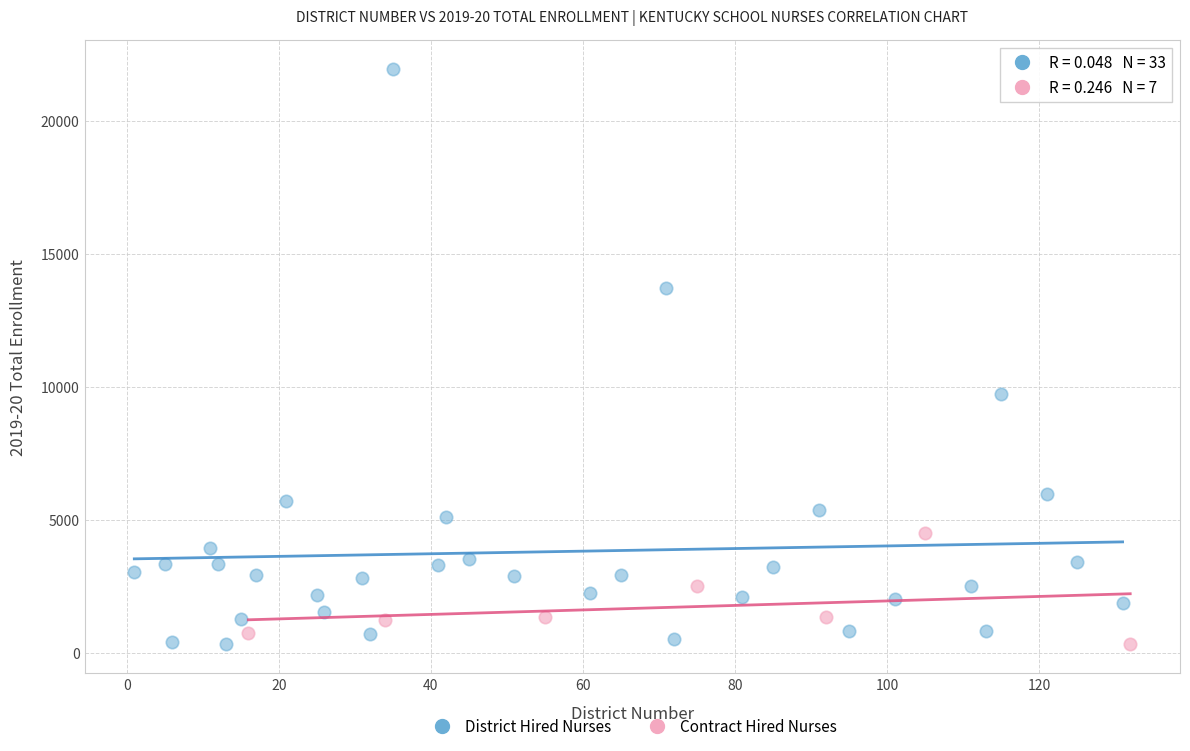

Which series has the widest spread of Y values?

District Hired Nurses